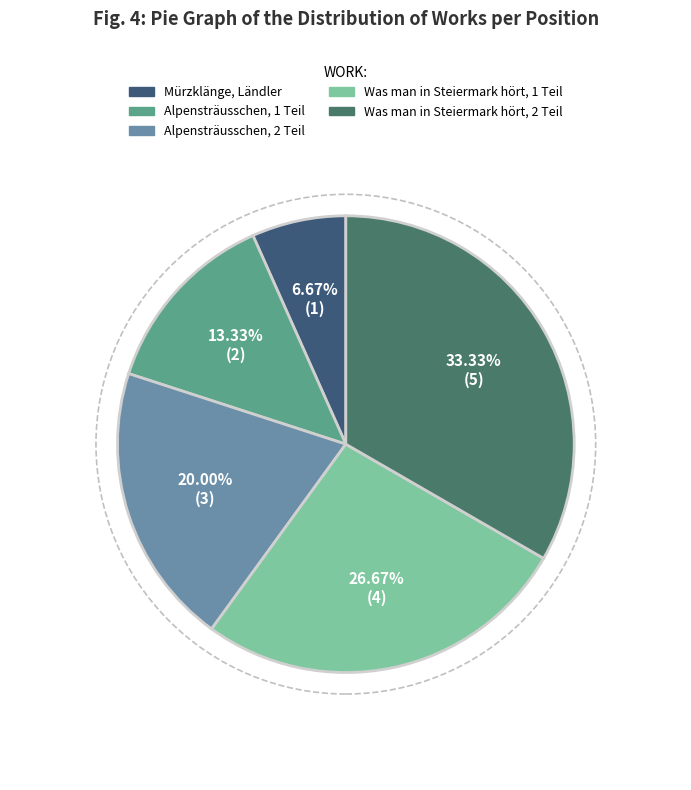

Count the number of slices in the pie.

5